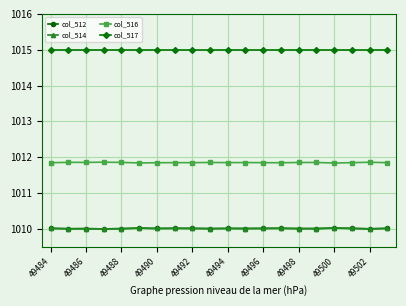

Which category has the lowest value in the col_512 series?

49490